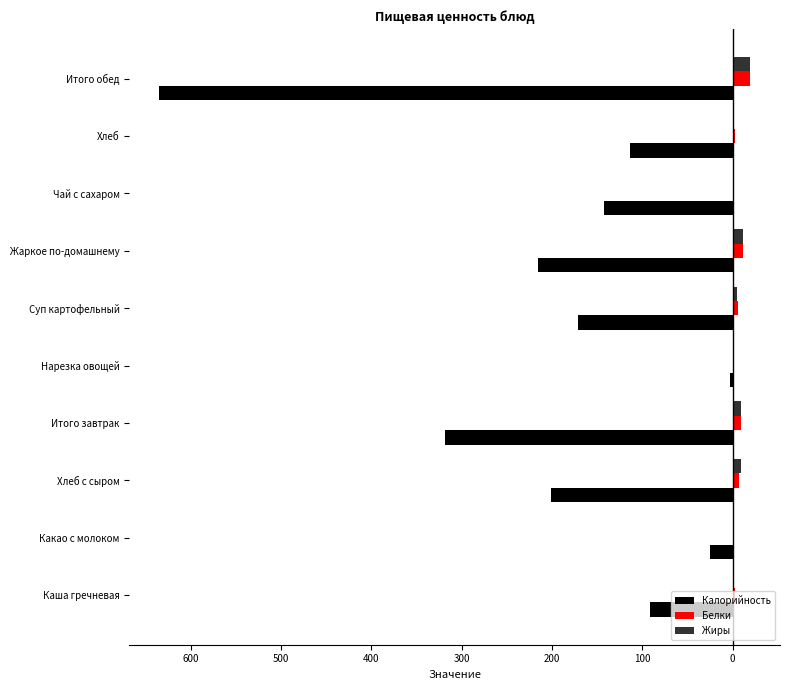

What is the highest value of the Калорийность series?

-3.0